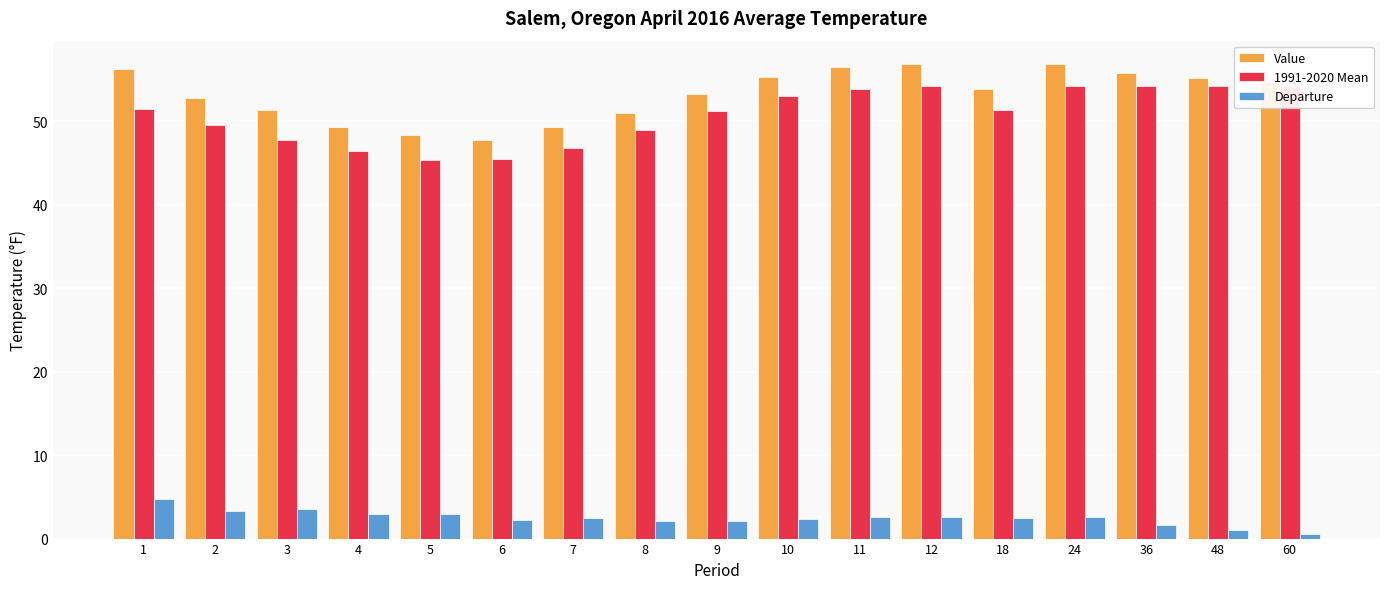

What is the greatest value displayed?

56.8